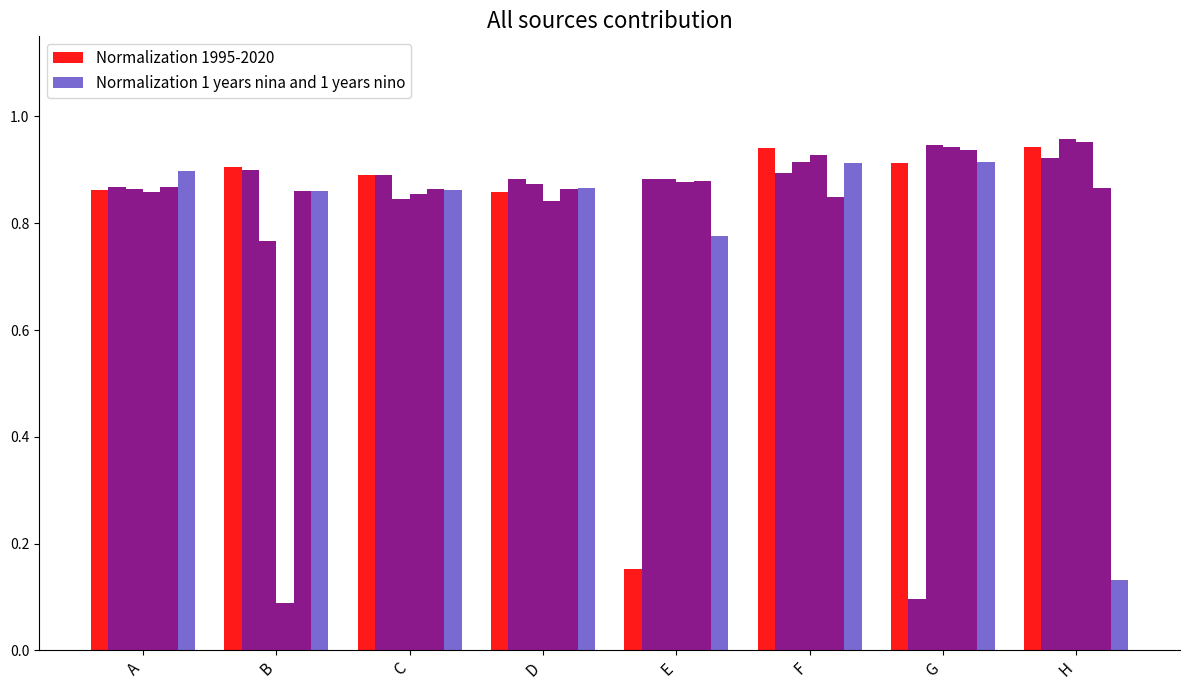

What is the value of the Normalization 1995-2020 bar at the 7th from the left?

0.9